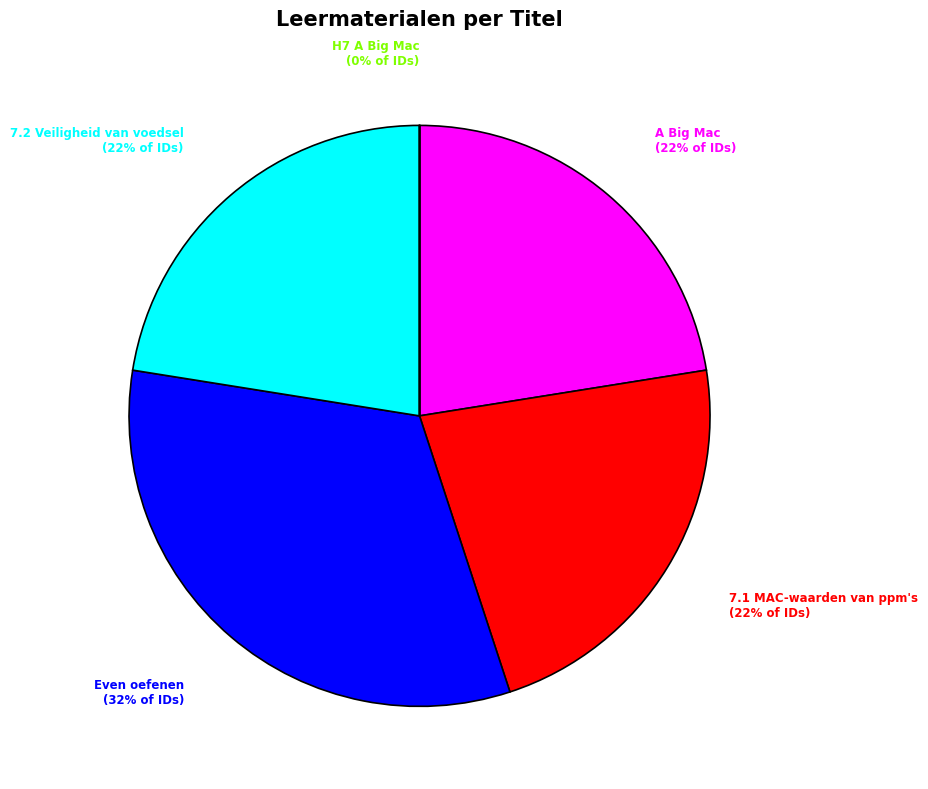

How many slices are in this pie chart?

5